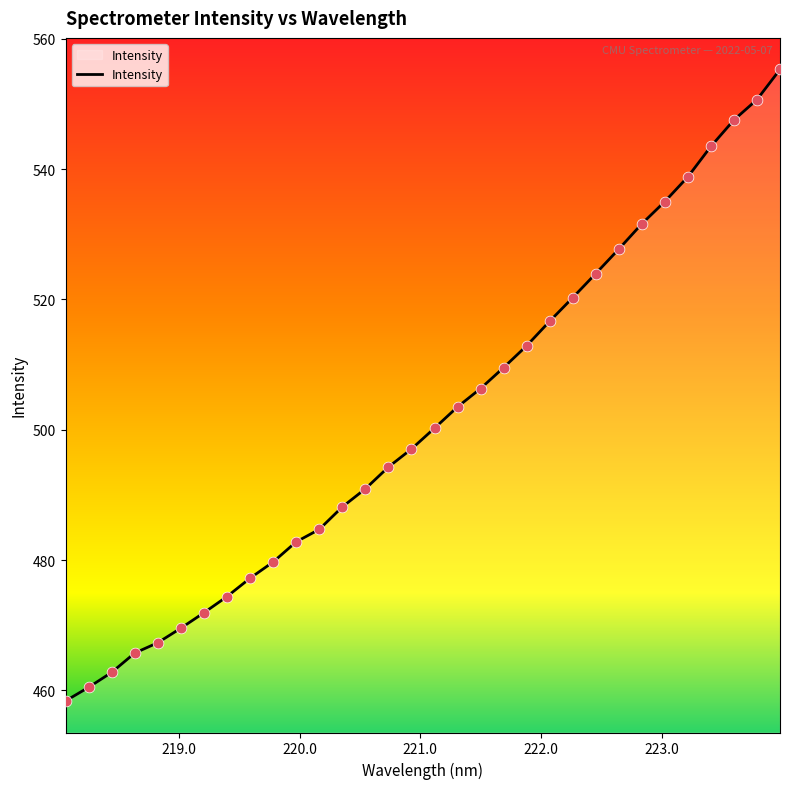

What is the maximum value shown in the chart?

555.3